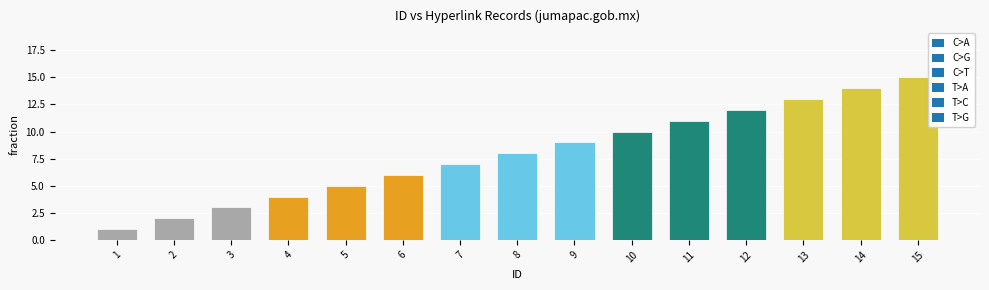

The value at 5 is 3. True or false?

False